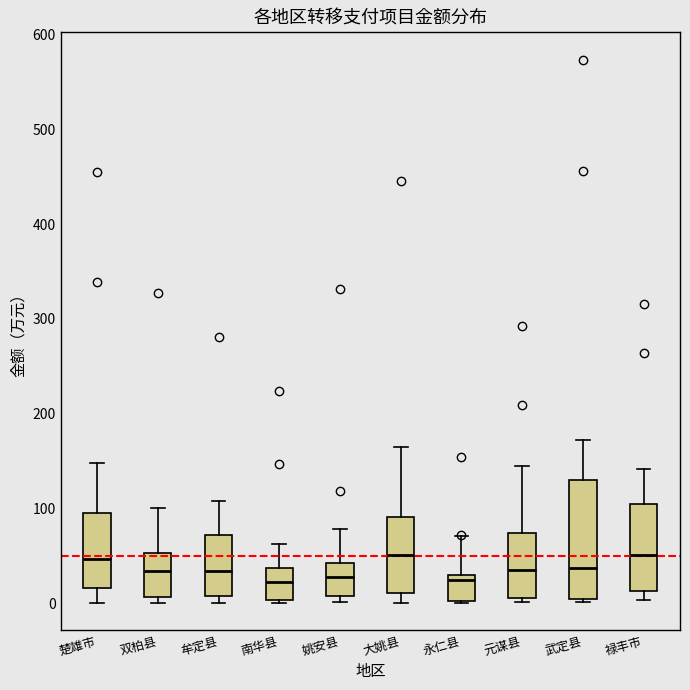

Reading left to right, read every box against the y-axis: the position of its median line, the range the box covers, and the ends of its whiskers. The values are not printed on the chart, so give them approximately, as read against the axis.

楚雄市: median 50, box 20 to 100, whiskers 0 to 150
双柏县: median 30, box 10 to 50, whiskers 0 to 100
牟定县: median 30, box 10 to 70, whiskers 0 to 110
南华县: median 20, box 0 to 40, whiskers 0 (just below the box's lower edge) to 60
姚安县: median 30, box 10 to 40, whiskers 0 to 80
大姚县: median 50, box 10 to 90, whiskers 0 to 160
永仁县: median 20, box 0 to 30, whiskers 0 to 70
元谋县: median 40, box 10 to 70, whiskers 0 to 150
武定县: median 40, box 0 to 130, whiskers 0 (just below the box's lower edge) to 170
禄丰市: median 50, box 10 to 100, whiskers 0 to 140